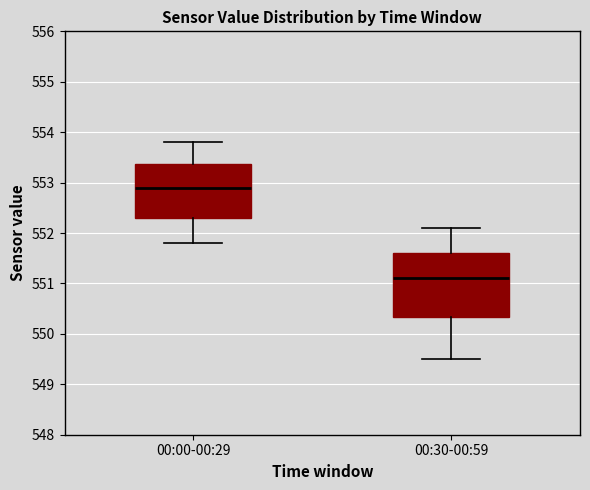

Where is the upper edge of the box for 00:00-00:29 on the y-axis? The values are not printed on the chart, so give them approximately, as read against the axis.

553.4